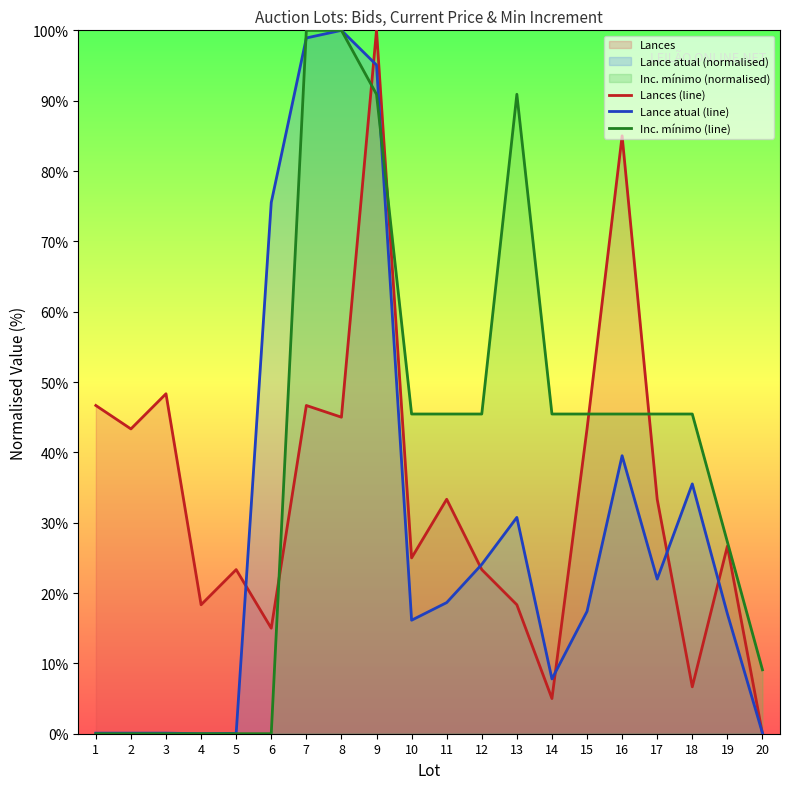

Between 12 and 16, which series saw the biggest shift?

Lances (line)